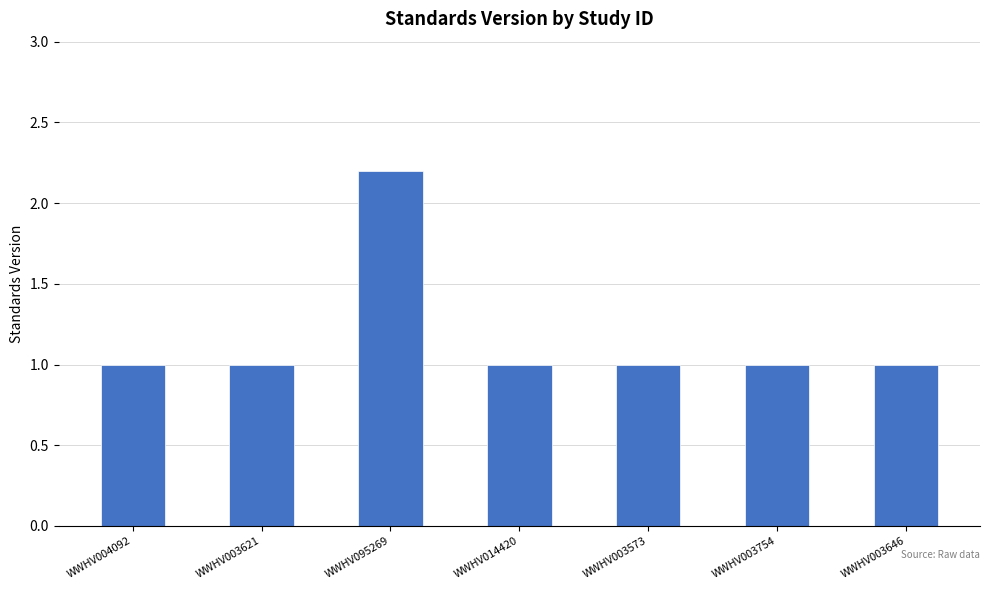

What is the approximate value at WWHV004092?

1.0